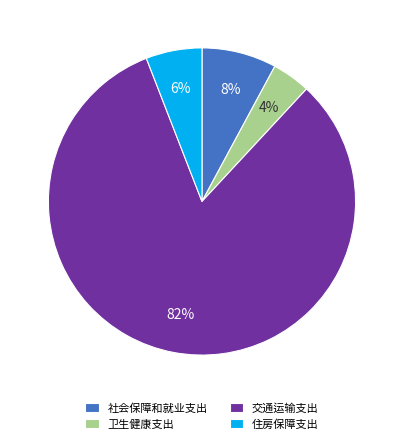

True or false: 社会保障和就业支出 accounts for 1% of the total.

False